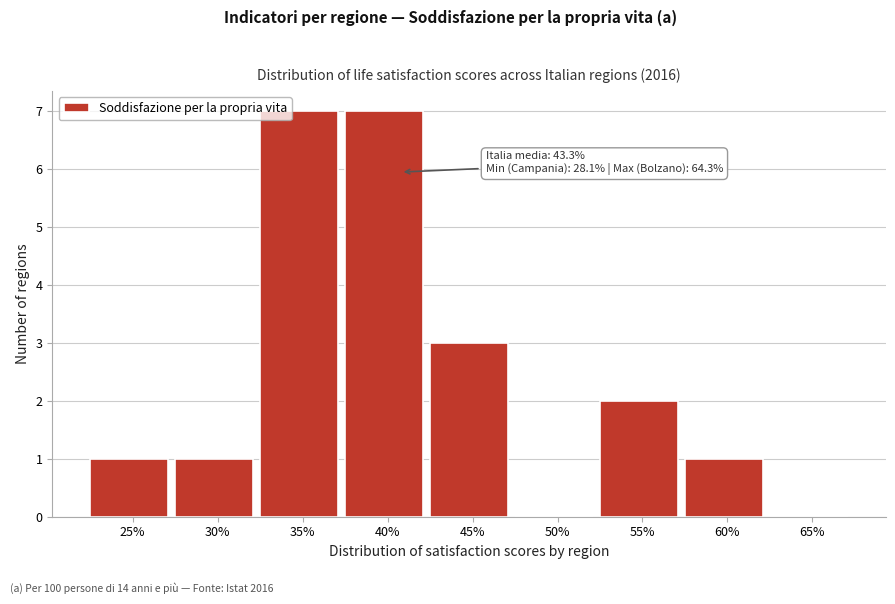

Reading left to right, list all the values displayed in this chart.

25%=1	30%=1	35%=7	40%=7	45%=3	50%=0	55%=2	60%=1	65%=0